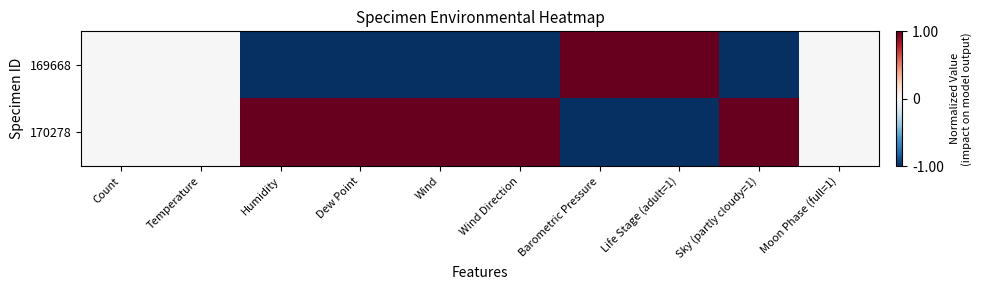

The 169668 series shows 1.4 at Moon Phase (full=1). True or false?

False